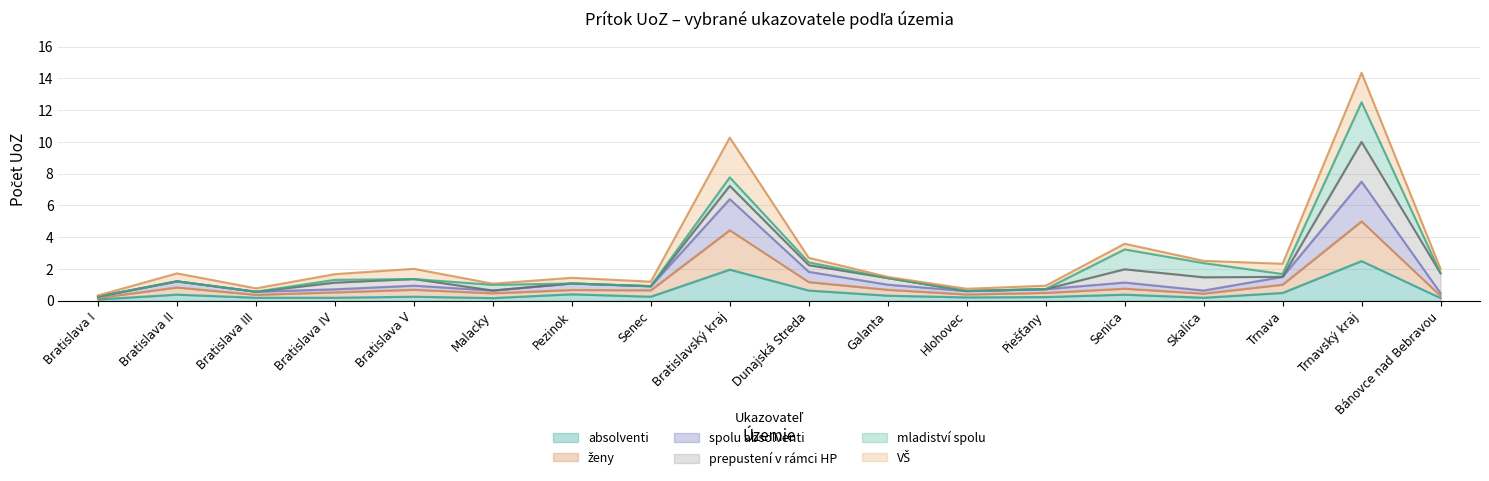

What is the difference between the absolventi values at Galanta and Bratislava III?

0.1